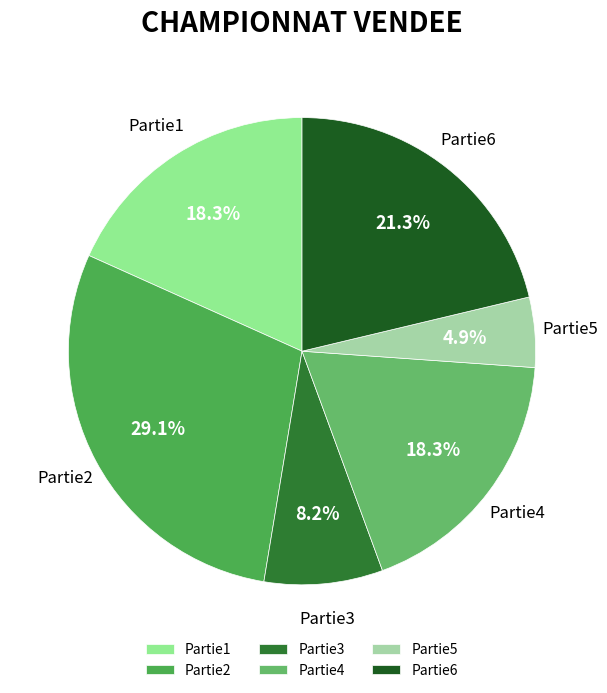

What percentage is the Partie2 slice, to the nearest percent?

29%